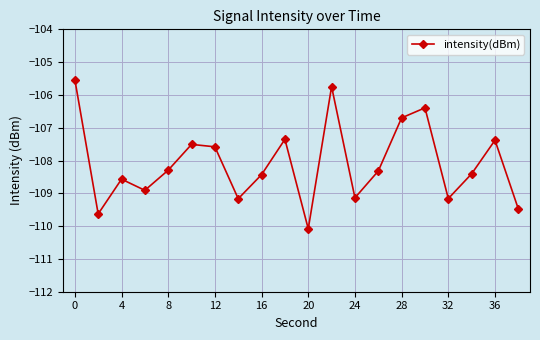

Count the number of values greater than -108.

8